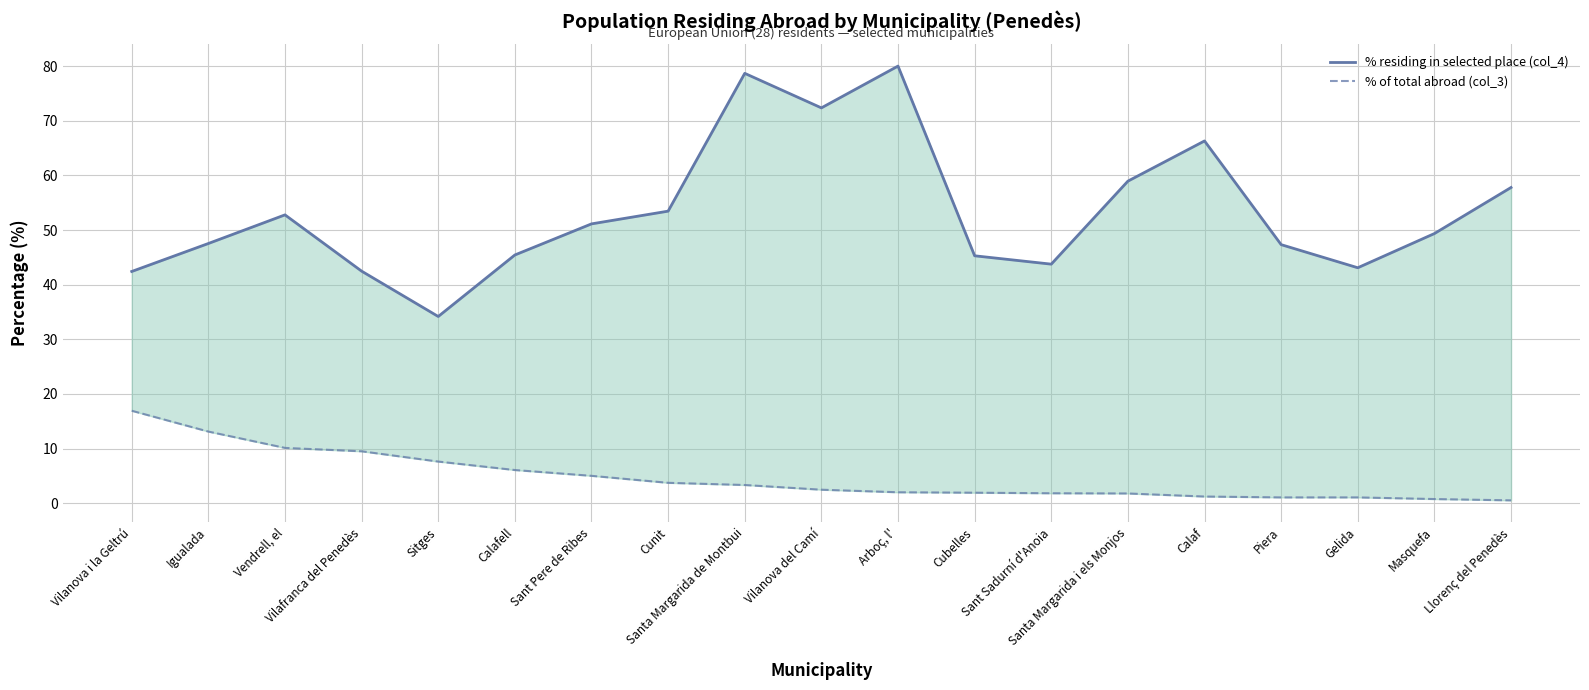

List the labels in order of % residing in selected place (col_4) value, largest first.

Arboç, l', Santa Margarida de Montbui, Vilanova del Camí, Calaf, Santa Margarida i els Monjos, Llorenç del Penedès, Cunit, Vendrell, el, Sant Pere de Ribes, Masquefa, Igualada, Piera, Calafell, Cubelles, Sant Sadurní d'Anoia, Gelida, Vilafranca del Penedès, Vilanova i la Geltrú, Sitges